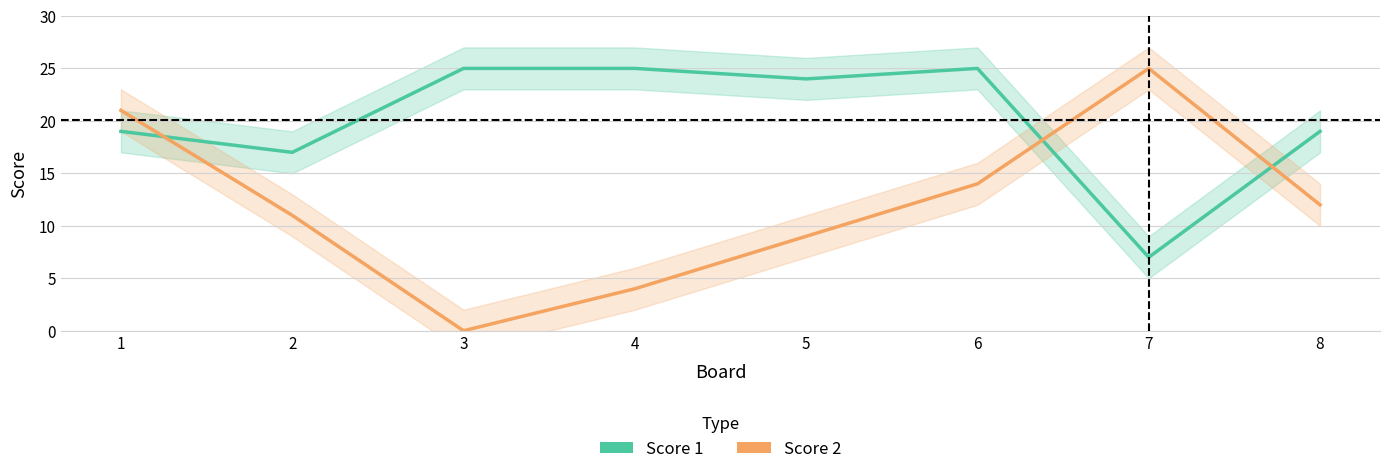

The value of Score 1 at 6 is 25. True or false?

True